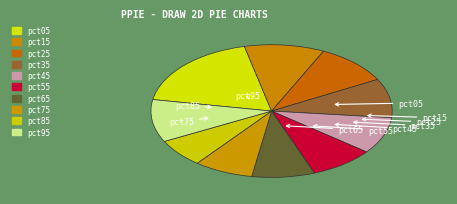

To the nearest percent, what is the difference between the largest and smallest slice percentages?

12%